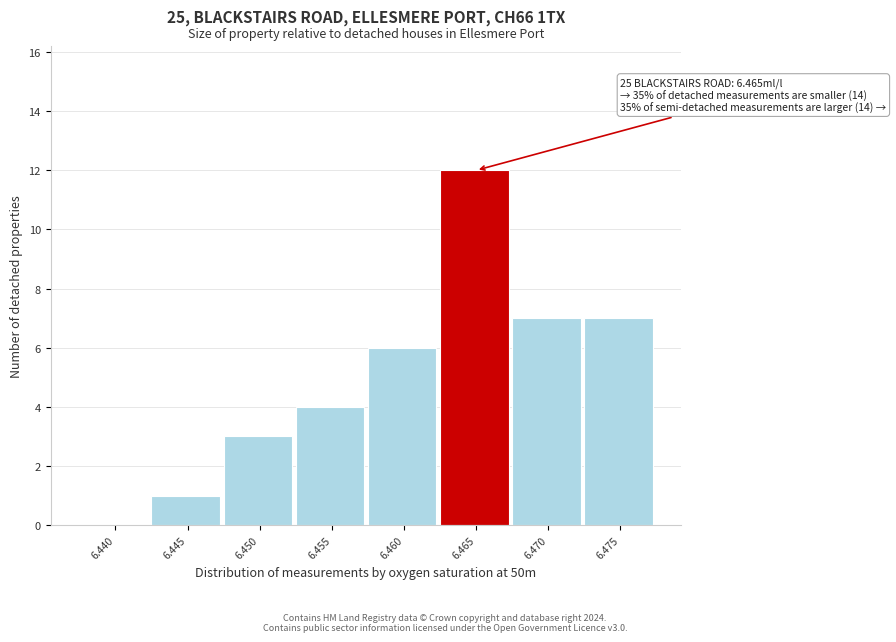

Reading left to right, extract all data points from this chart.

6.440=0	6.445=1	6.450=3	6.455=4	6.460=6	6.465=12	6.470=7	6.475=7